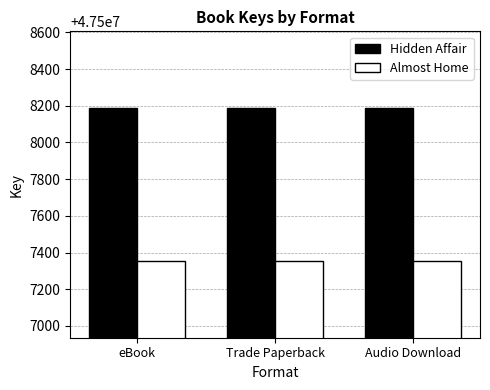

What is the difference between the highest and lowest values at Audio Download?

835